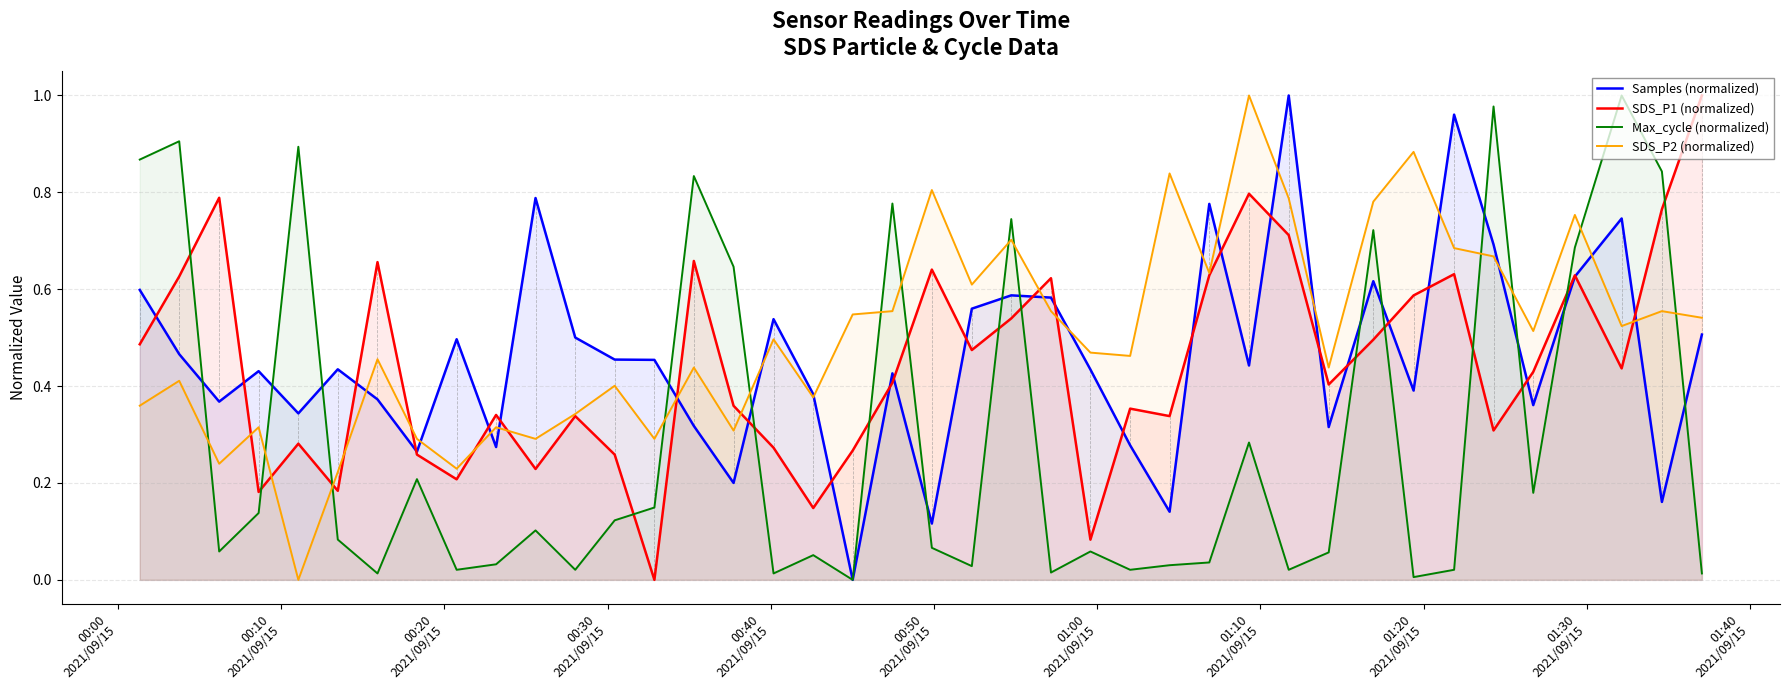

How many values in SDS_P2 (normalized) are above zero?

39